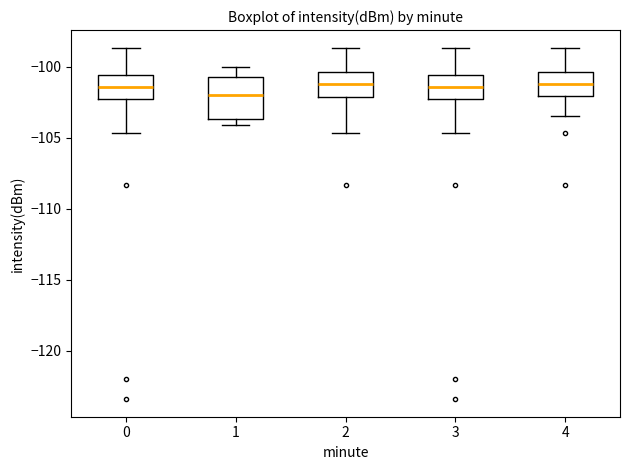

Comparing the boxes themselves (not the whiskers), which one is the tallest?

1